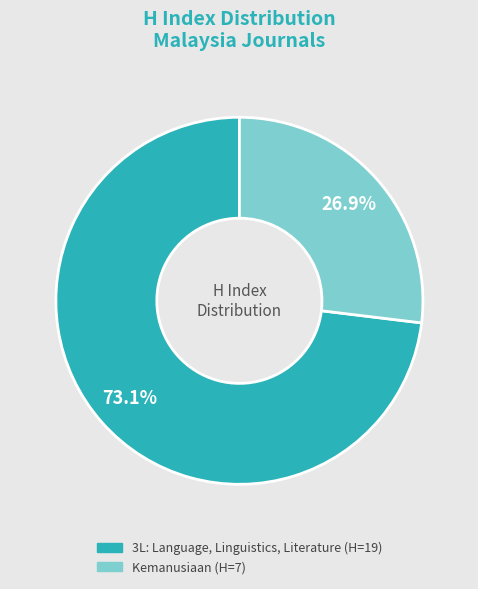

Rank the categories by value from highest to lowest.

3L: Language, Linguistics, Literature, Kemanusiaan